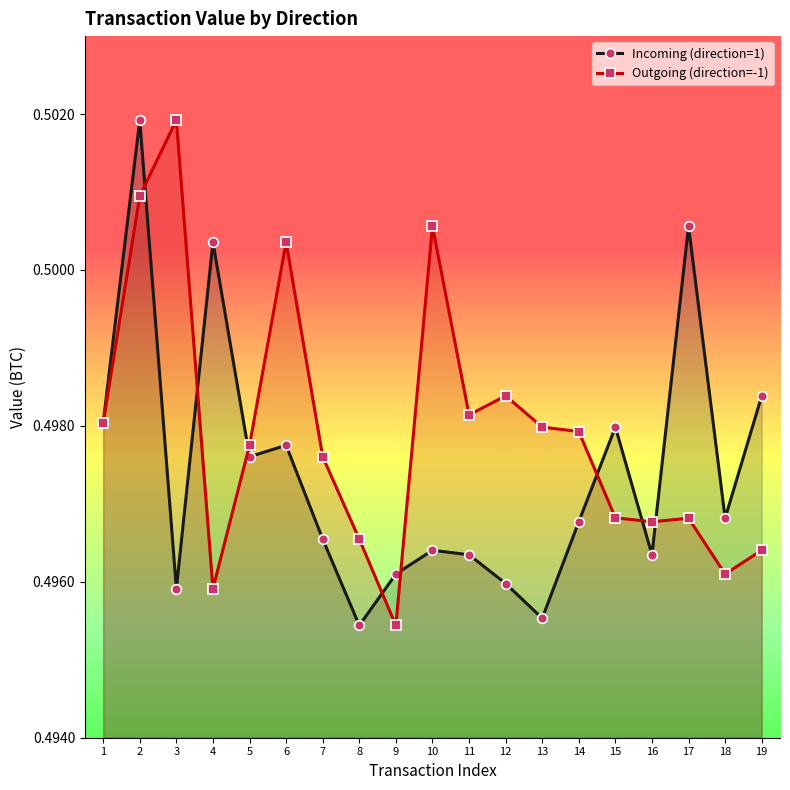

In Outgoing (direction=-1), how many points are higher than both neighbors (excluding endpoints)?

5